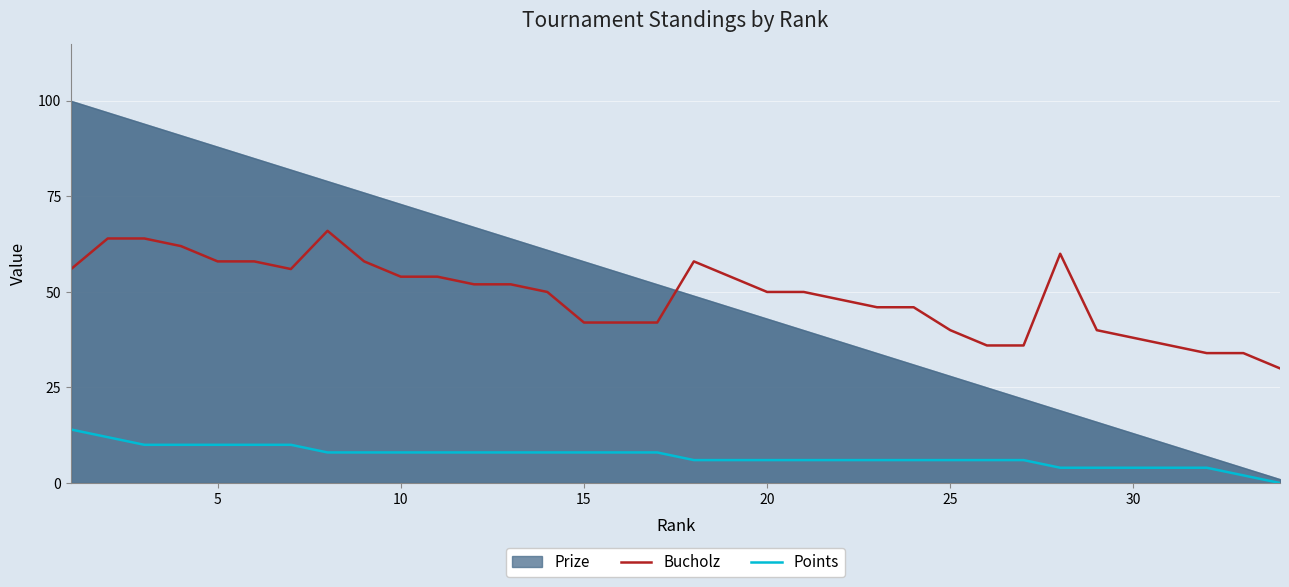

True or false: Bucholz has a value of 50 at 20.

True